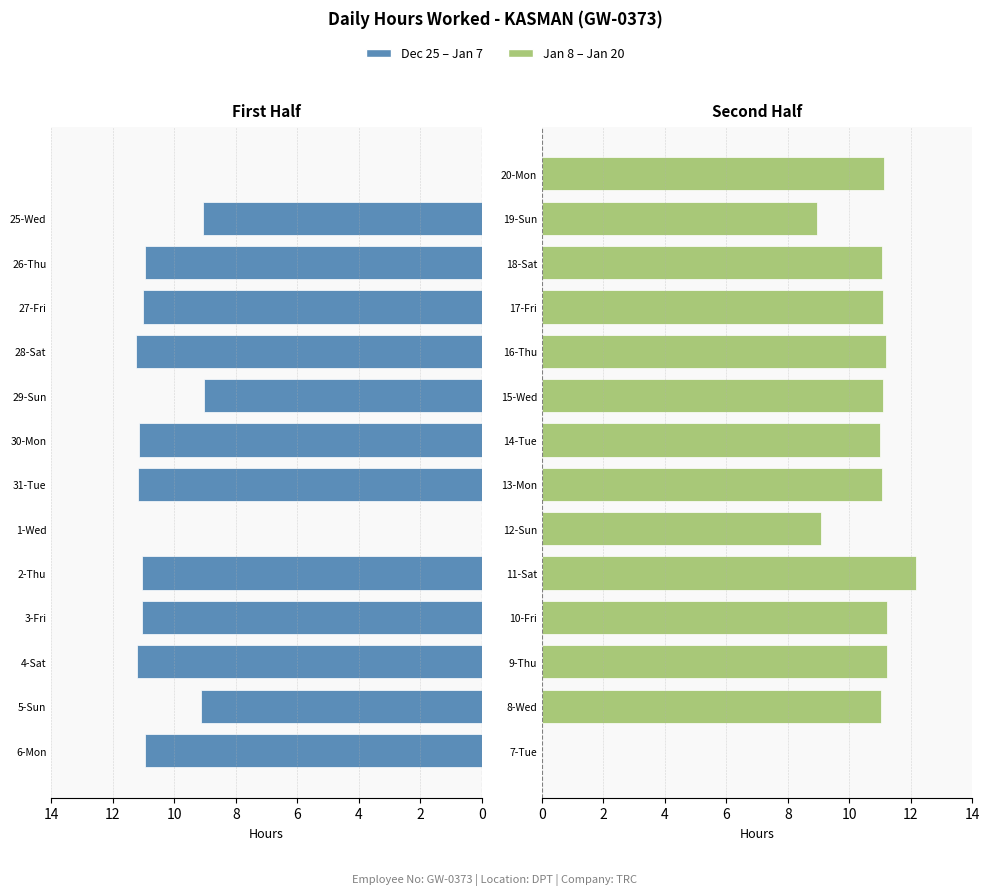

List the series in order of their overall mean, lowest first.

Dec 25 – Jan 7, Jan 8 – Jan 20